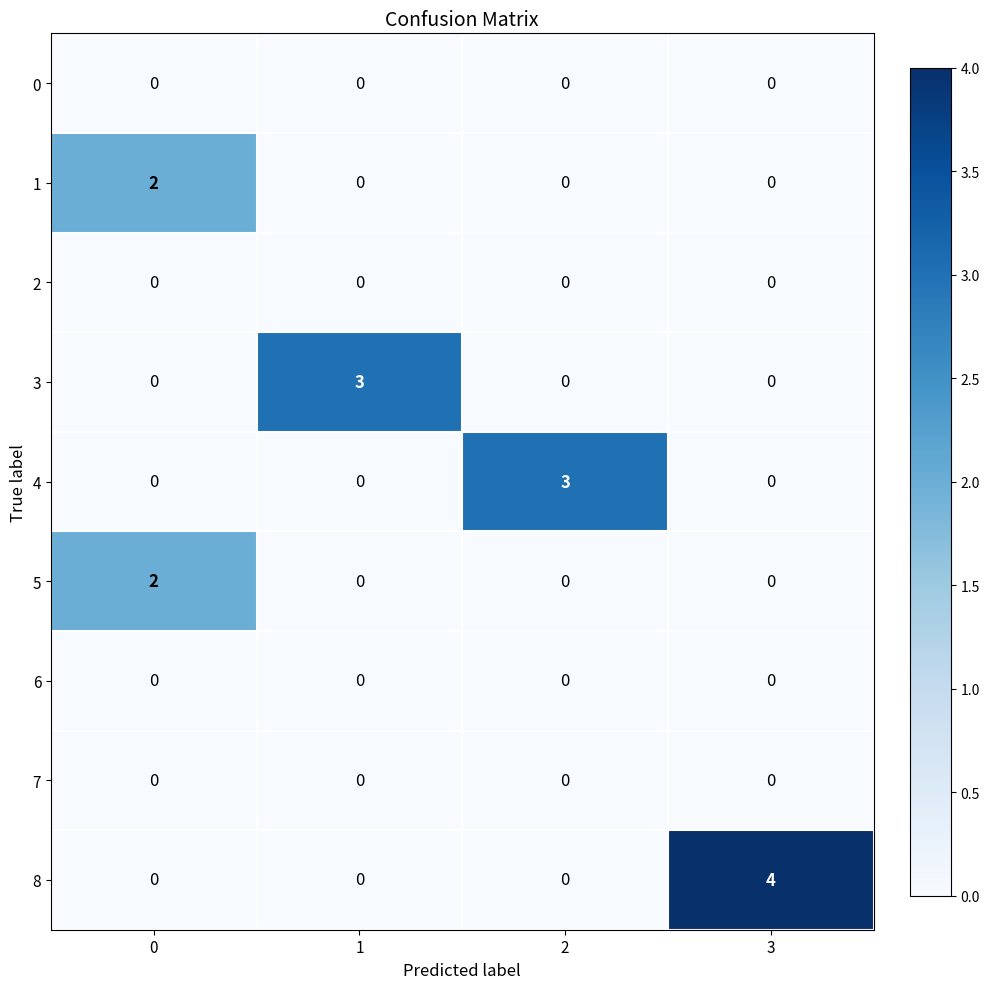

True or false: 2 has a value of 0 at 2.

True